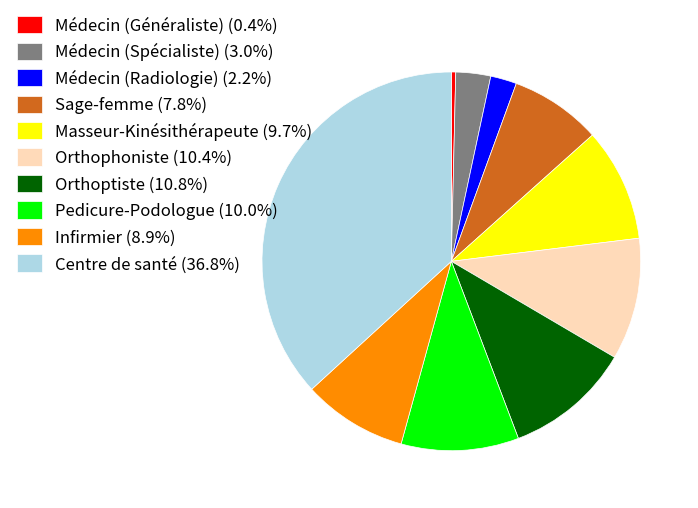

Which category has the smallest portion of the pie?

Médecin (Généraliste)